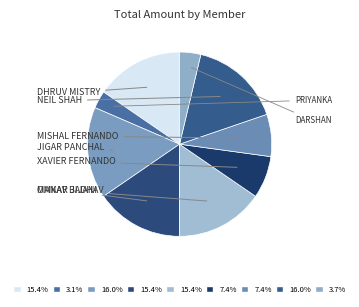

What is the largest slice in the pie chart?

Jigar Panchal